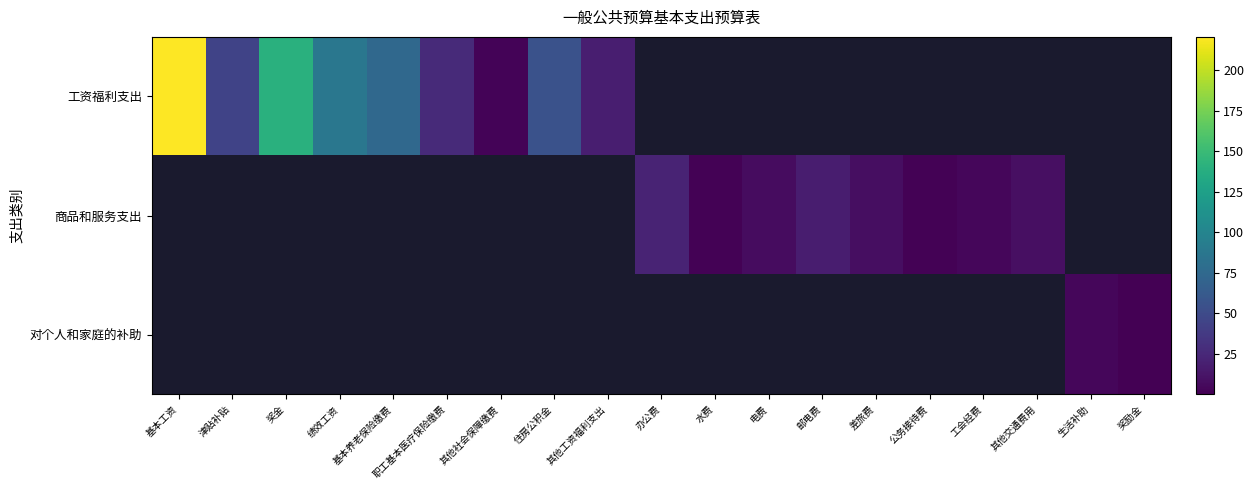

Is the value of 工资福利支出 at 水费 greater than the value of 商品和服务支出 at 奖金?

No